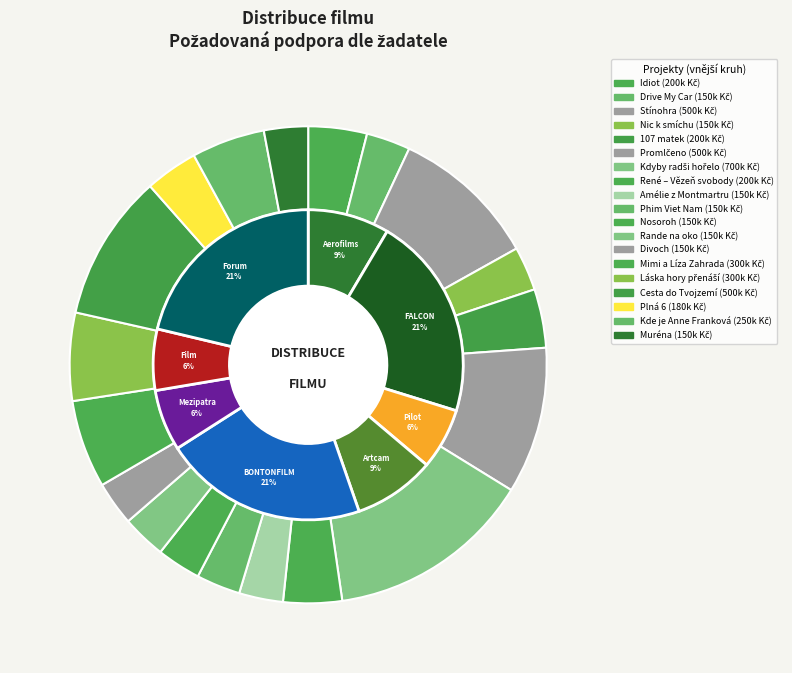

Combined, do Aerofilms s.r.o. and Mezipatra z.s. account for over 50%?

No